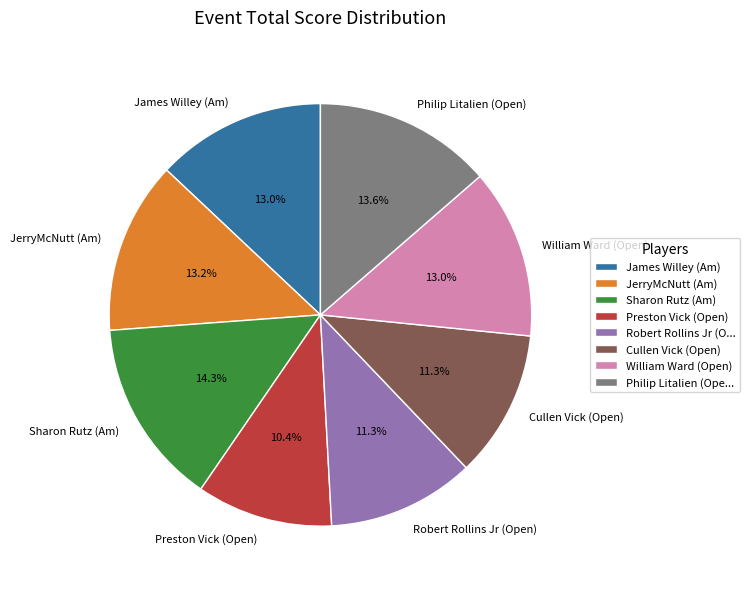

To the nearest percent, what is the difference between the Philip Litalien (Open) and Preston Vick (Open) slice percentages?

3%